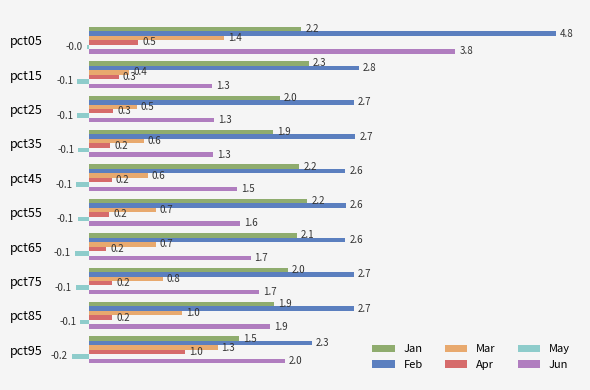

What is the difference between the second highest and second lowest values in the Feb series?

0.1